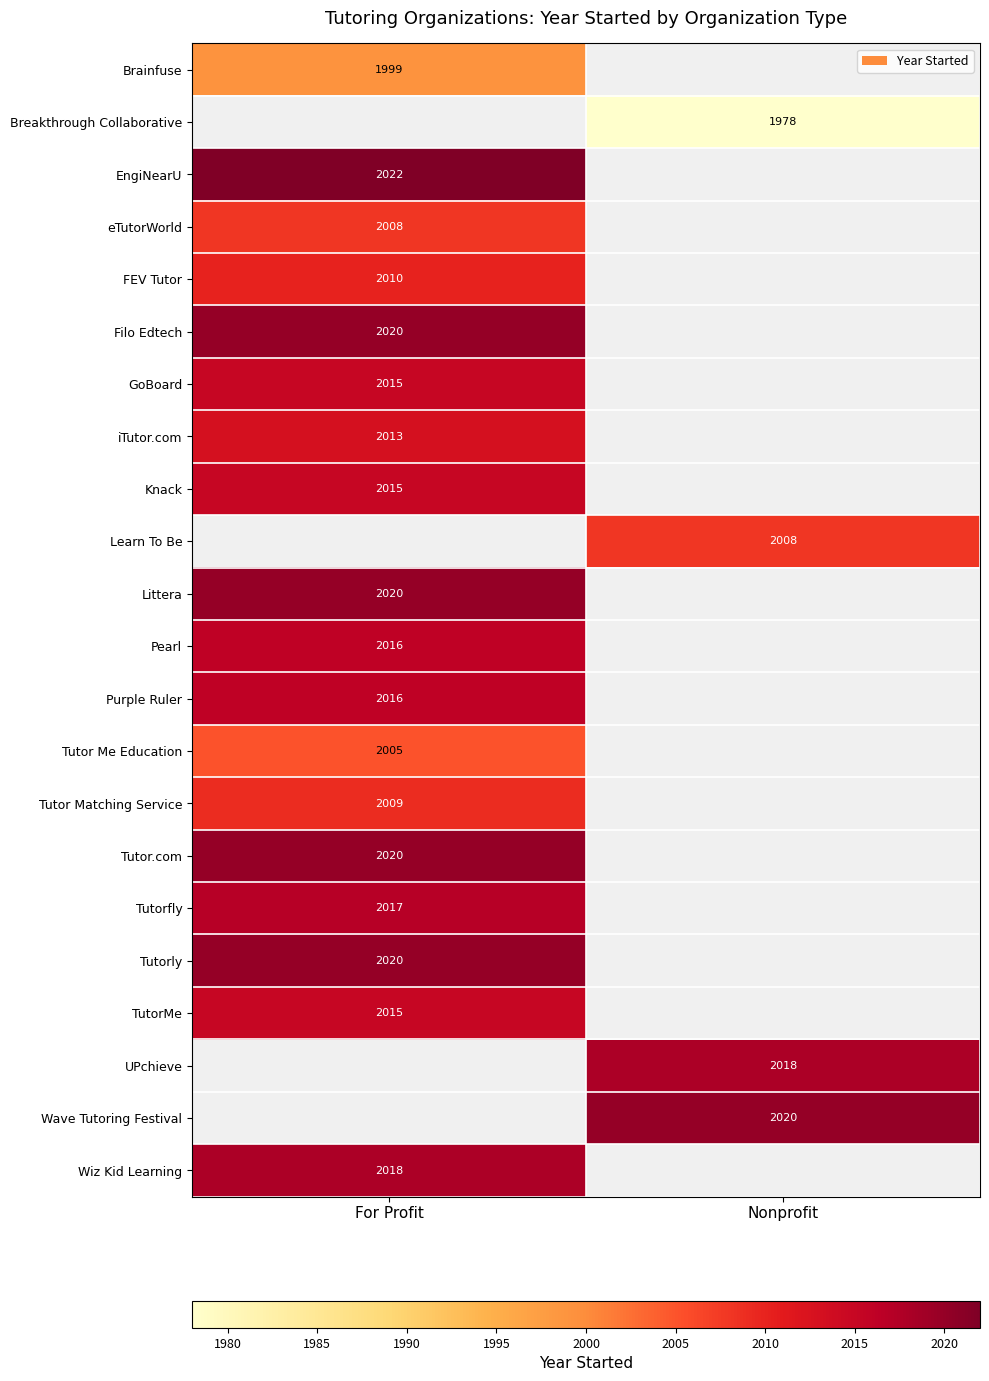

True or false: Wiz Kid Learning has a value of 3347 at For Profit.

False